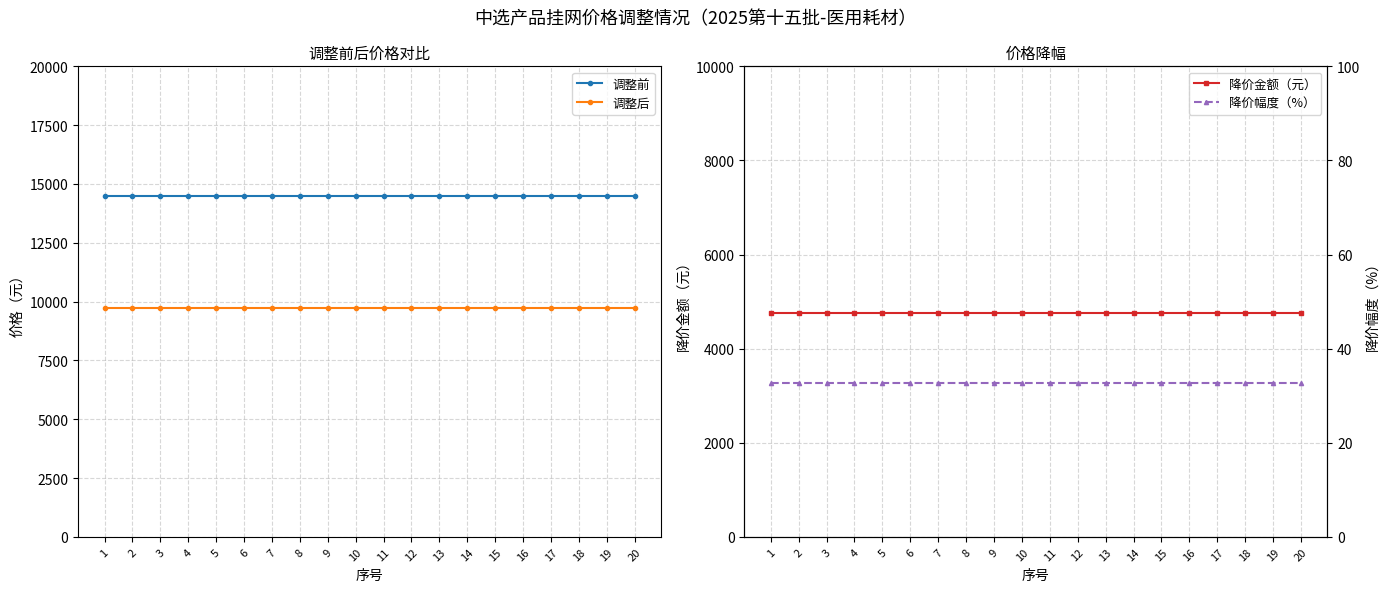

True or false: 调整前 has more than 0 points higher than both neighbors.

False